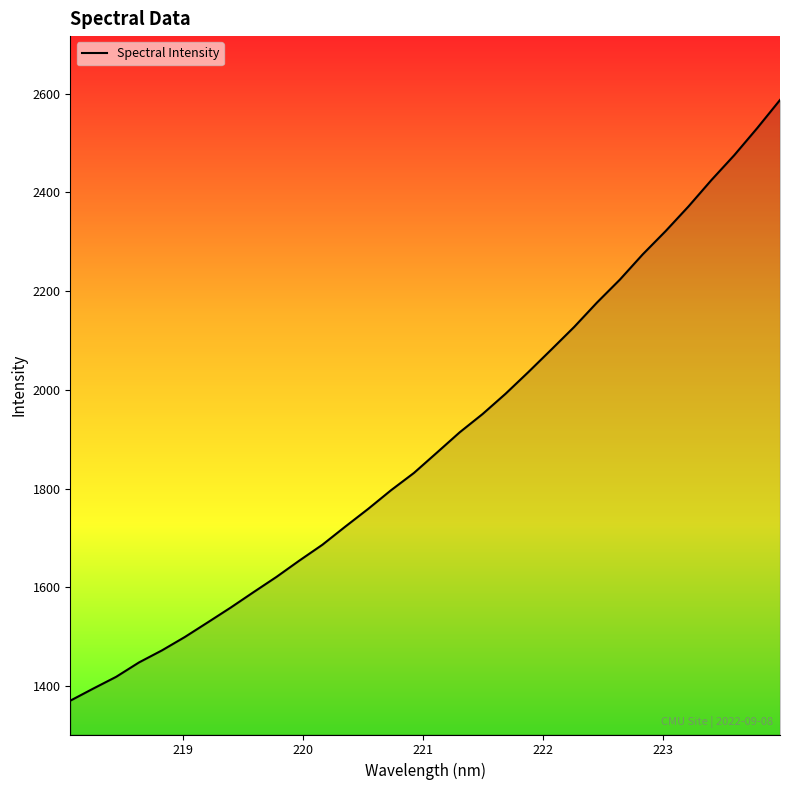

What is the difference between the maximum and minimum values?

1217.1